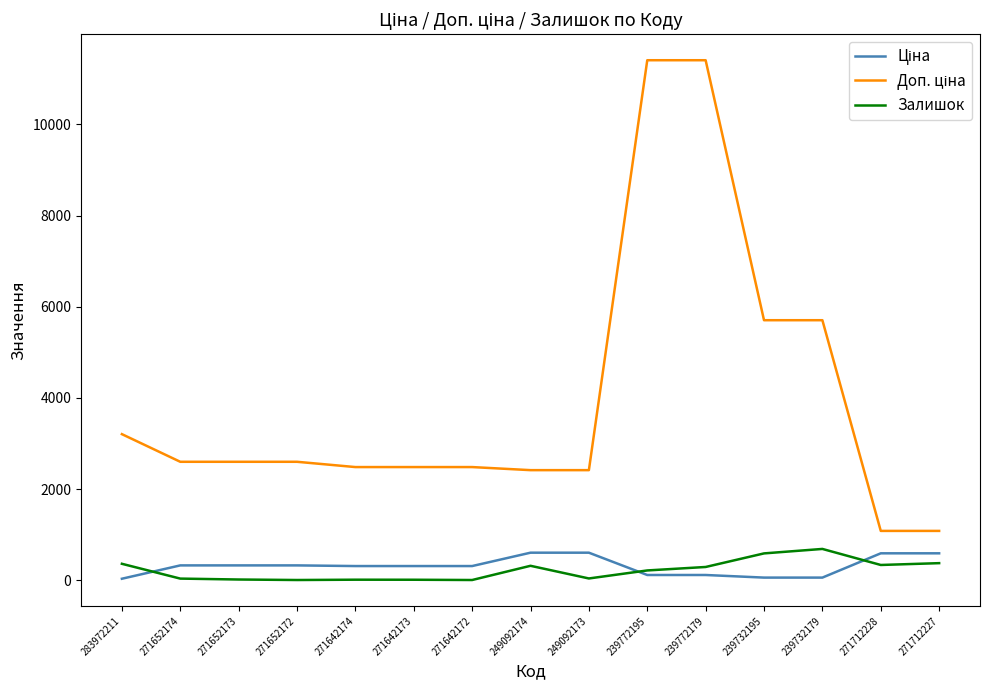

What is the greatest value displayed?

11410.0